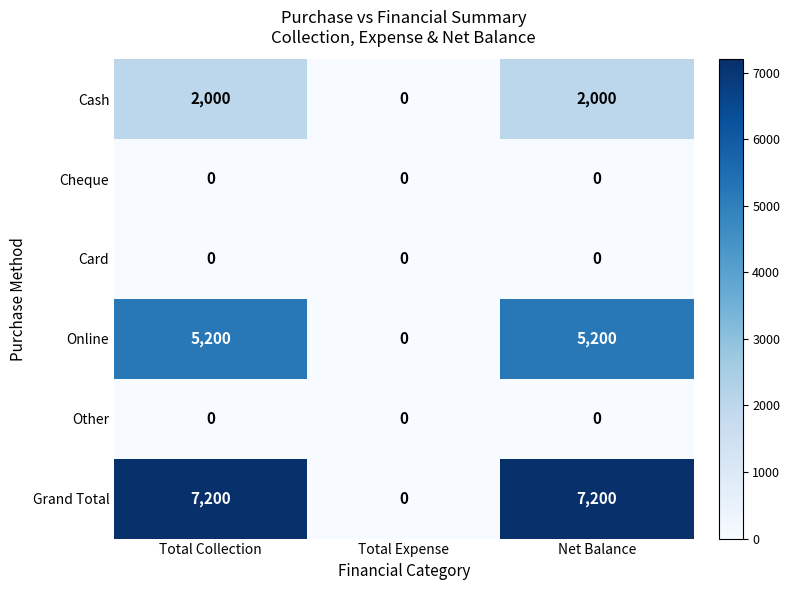

What is the greatest value displayed?

7200